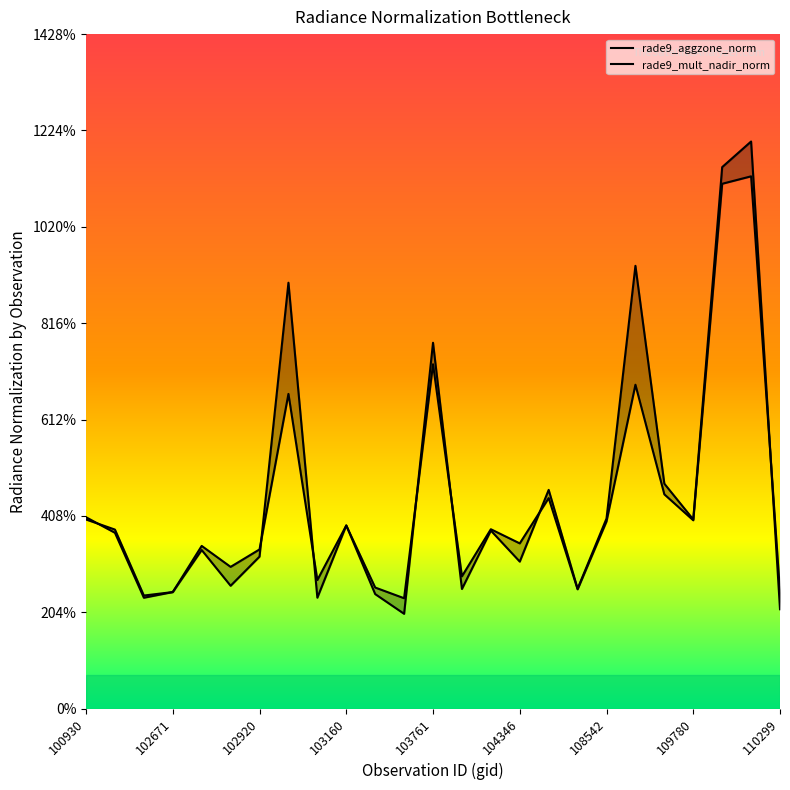

How many lines are shown in the chart?

2